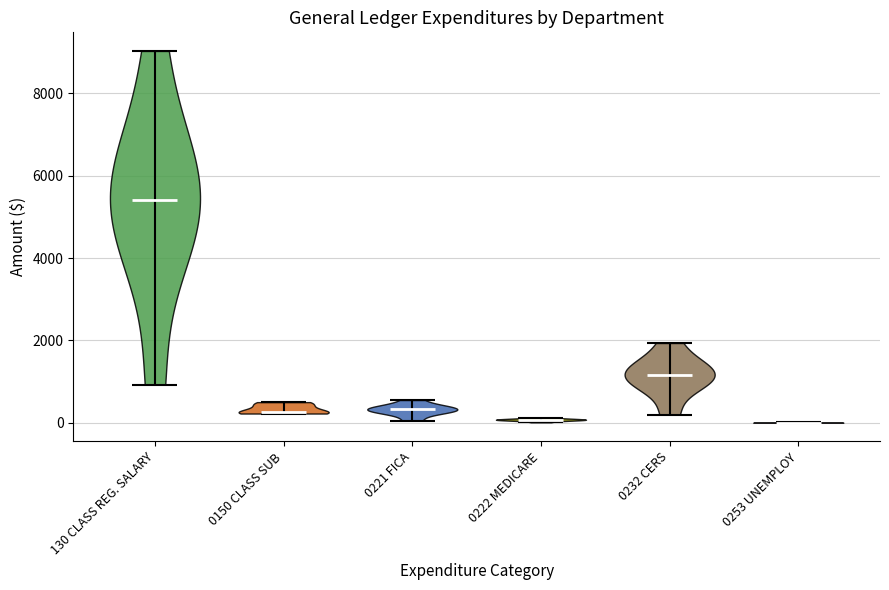

Which violin has the highest median line?

130 CLASS REG. SALARY